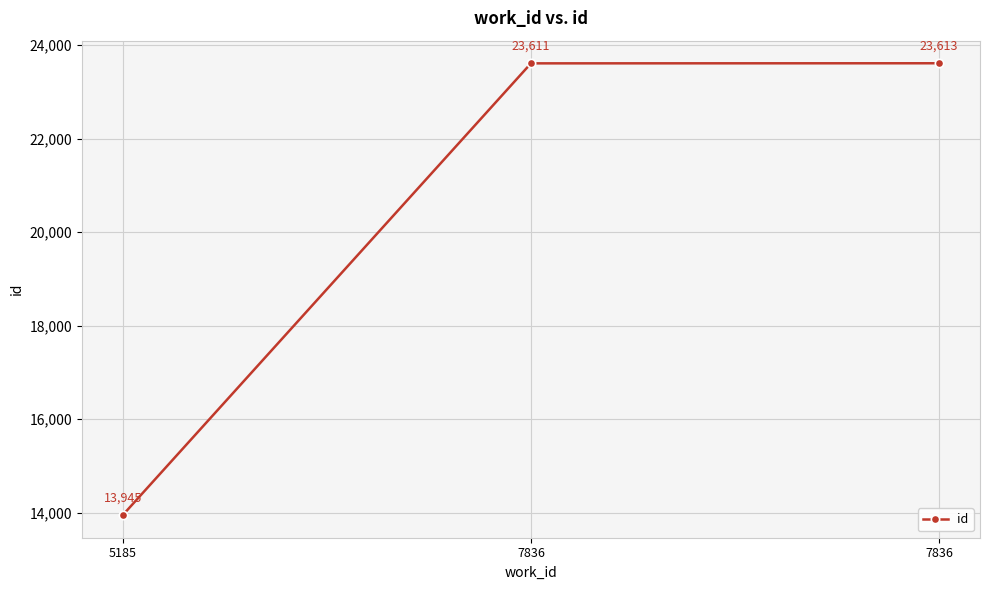

Reading right to left, list all the values displayed in this chart.

7836=23613	7836=23611	5185=13945